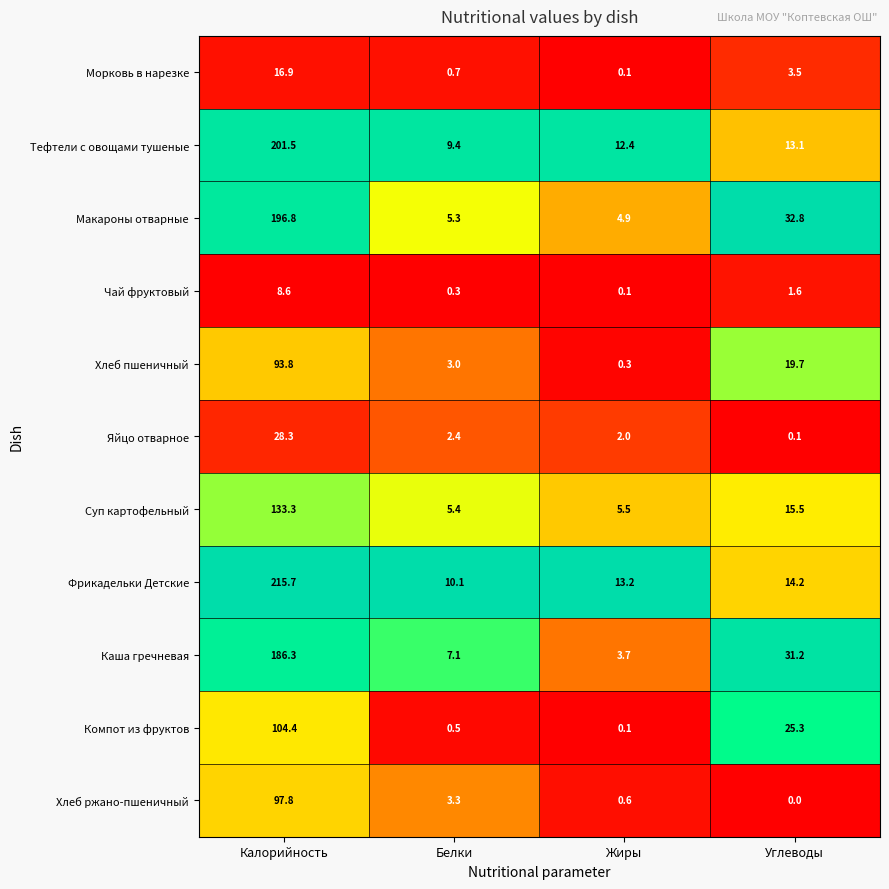

The value of Макароны отварные at Углеводы is 32.8. True or false?

True